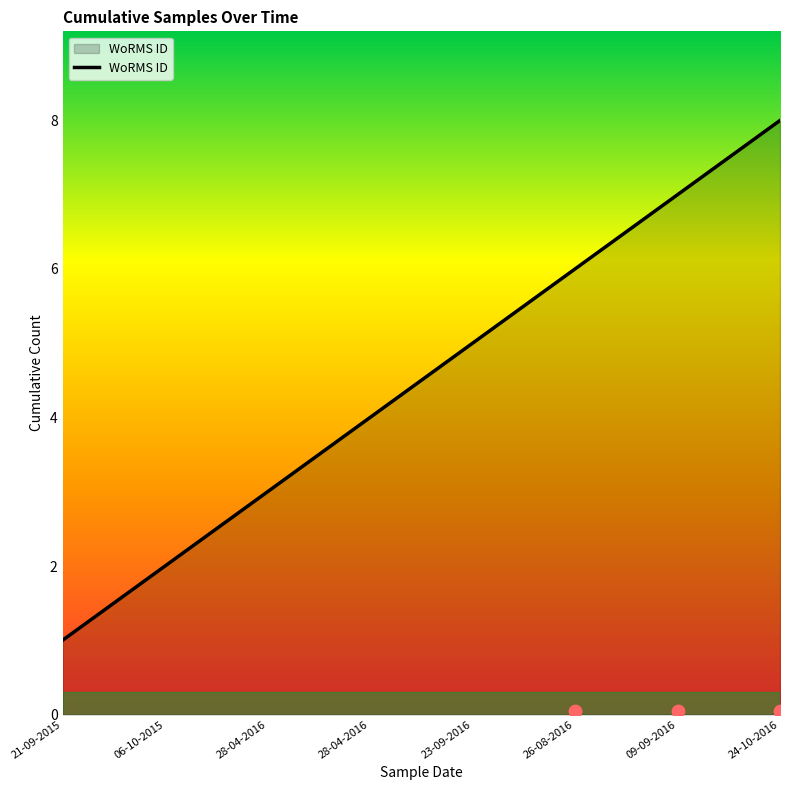

What is the change in value from 23-09-2016 to 09-09-2016?

+2